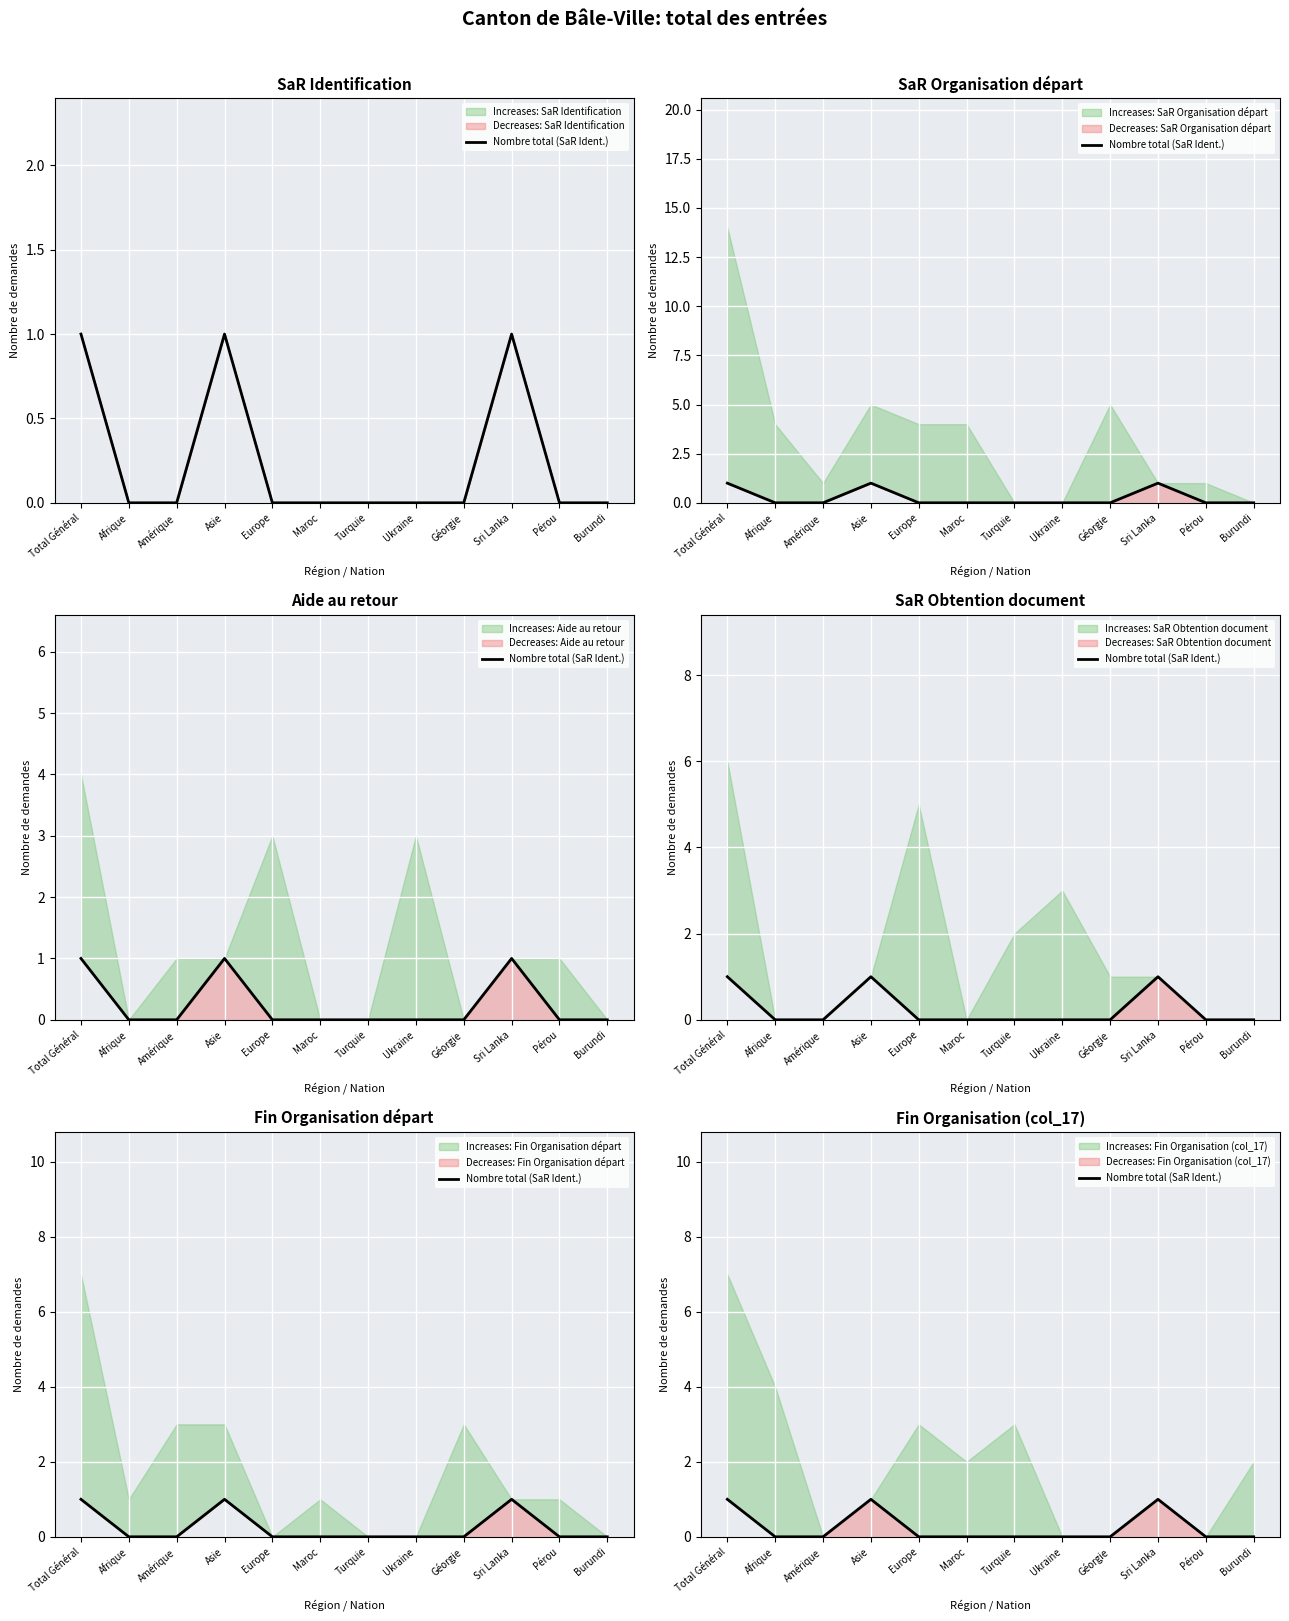

How many positive values are there?

3